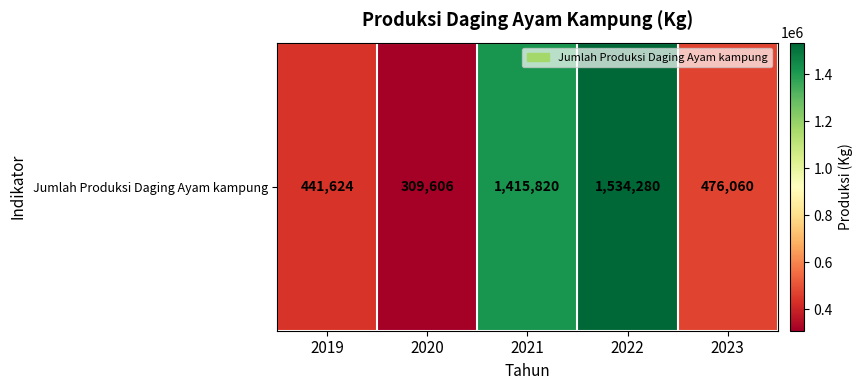

What is the sum of all values?

4177390